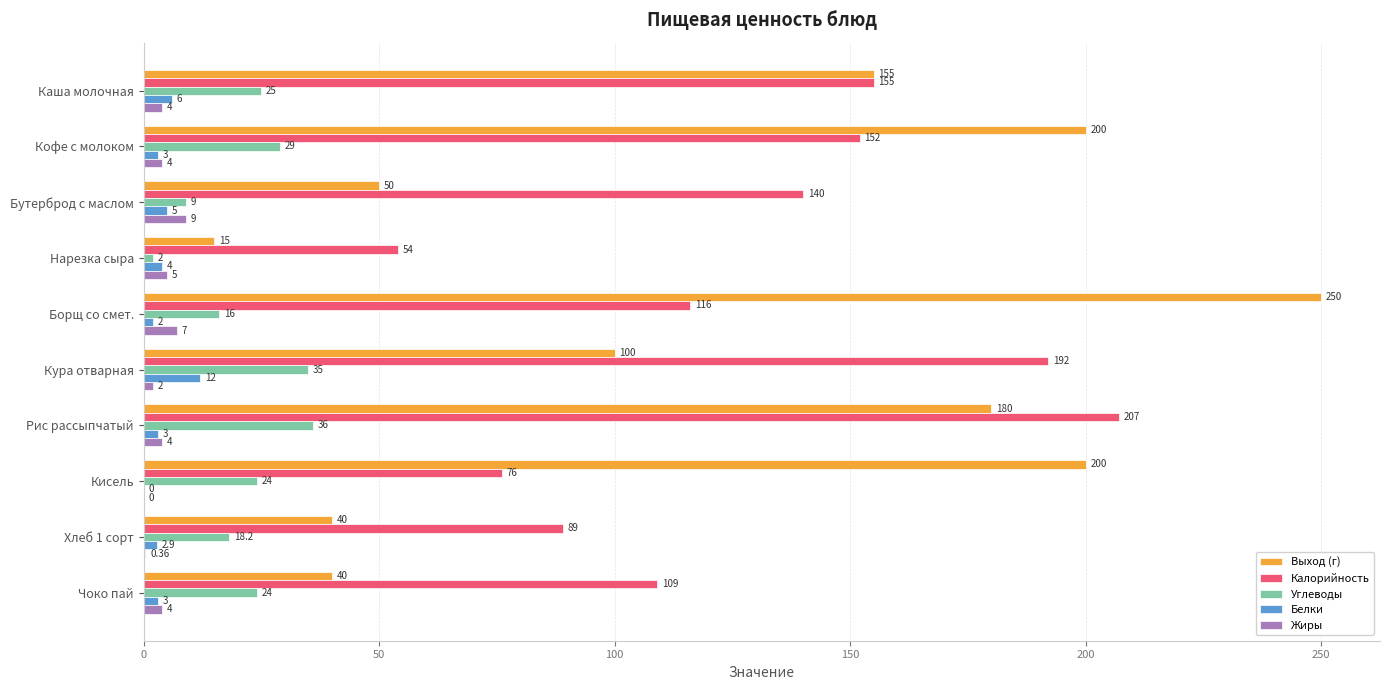

How many positive values does the Белки series have?

9